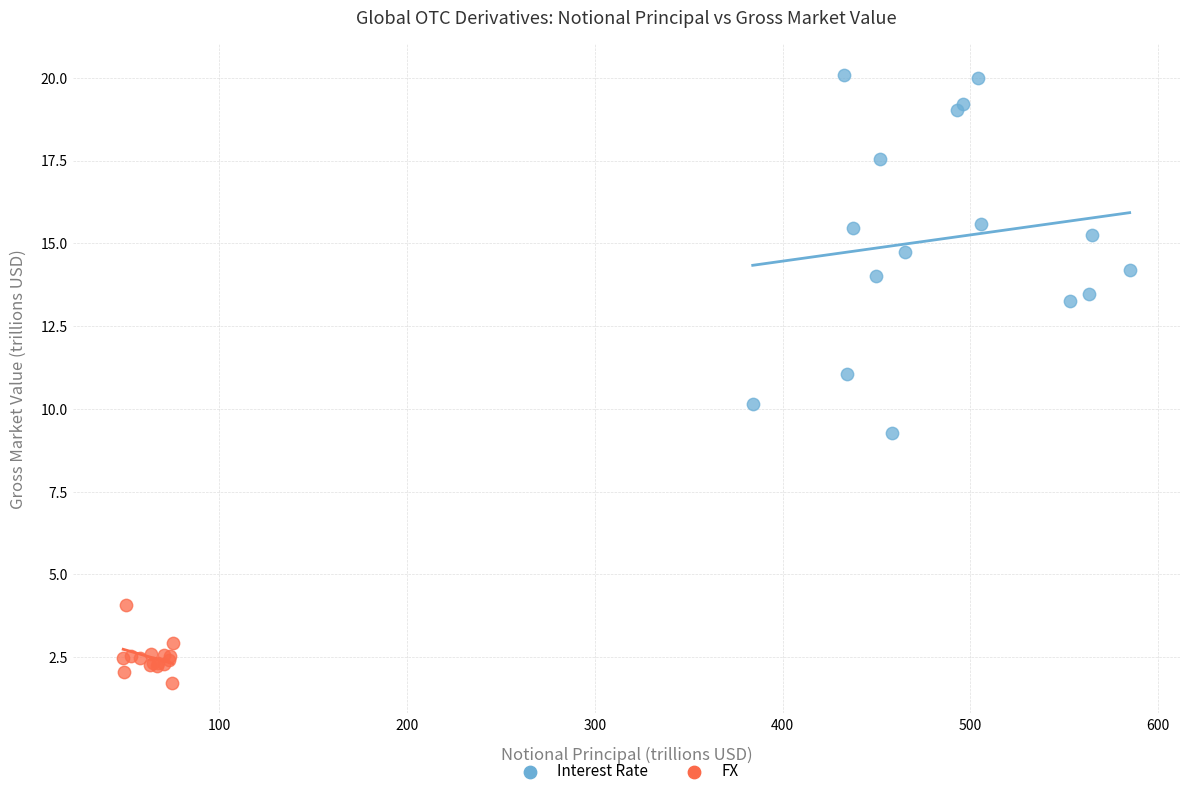

Which series reaches the maximum Y coordinate?

Interest Rate